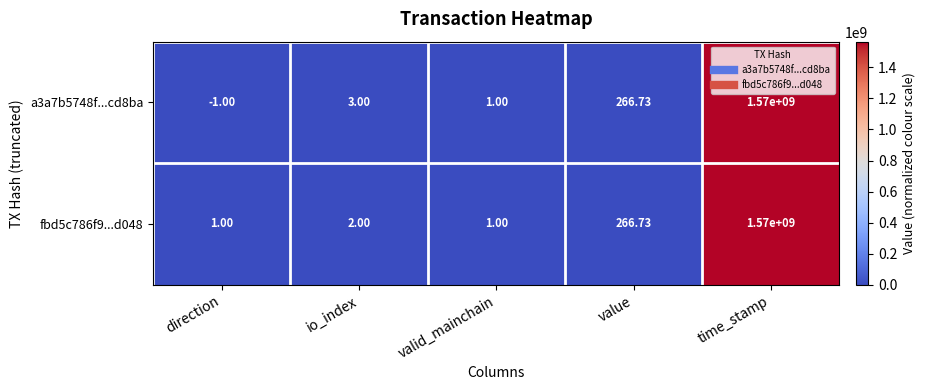

Which series has the largest total across all categories?

fbd5c786f9...d048